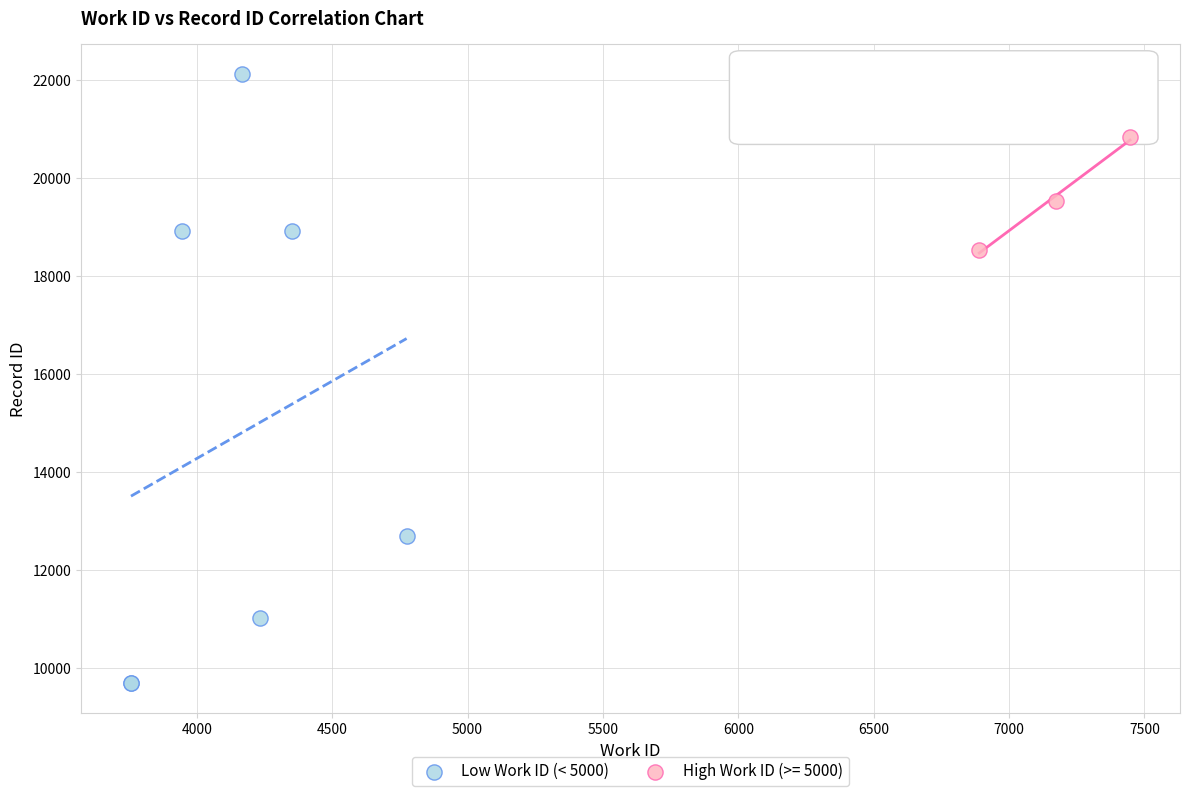

Which series reaches the maximum Y coordinate?

Low Work ID (< 5000)